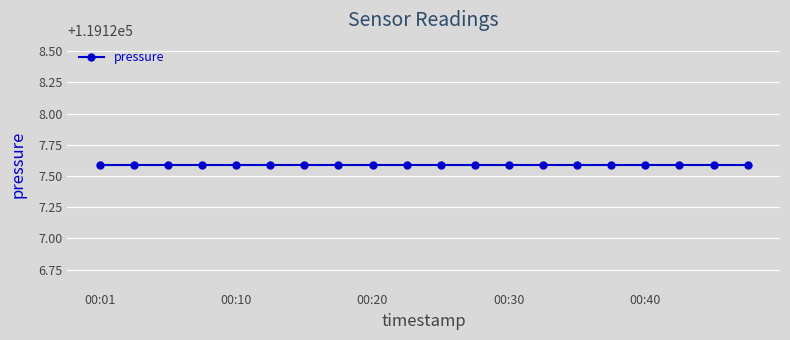

At which label does temperature reach its peak?

00:01